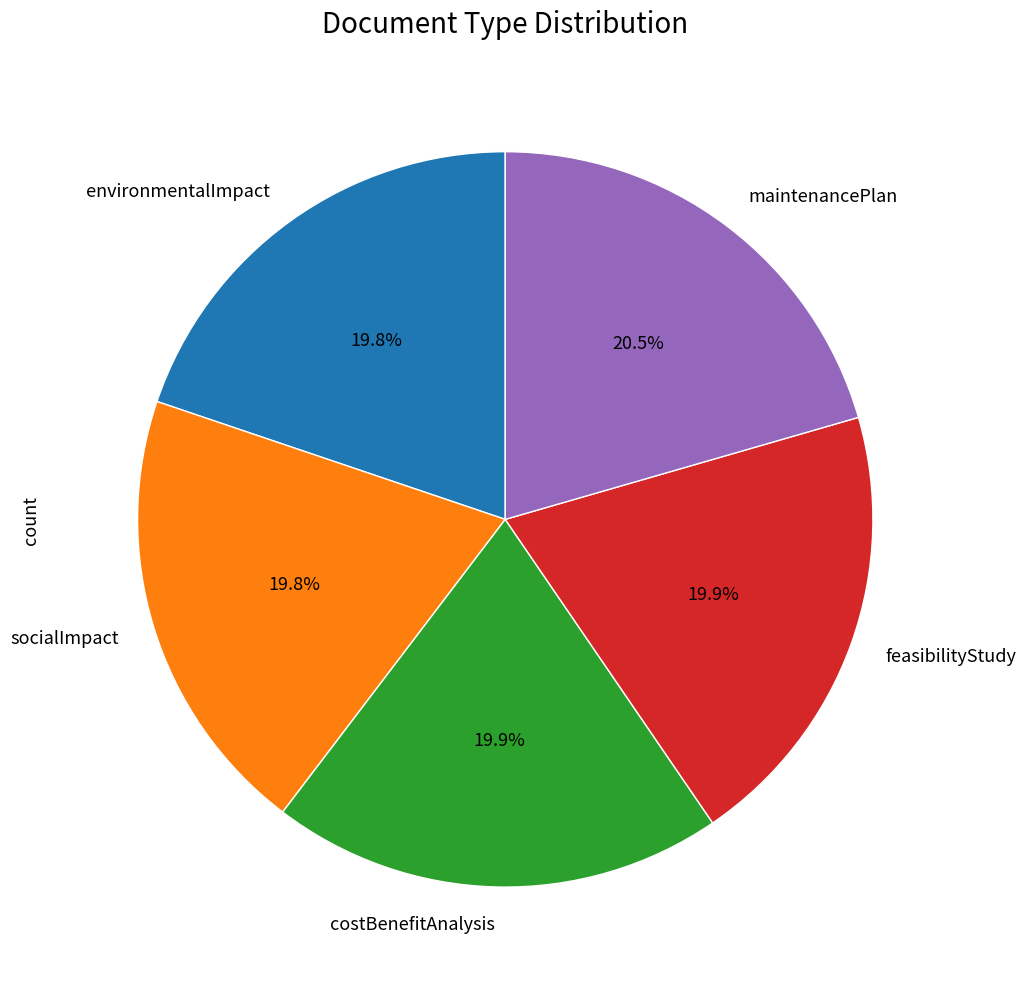

True or false: environmentalImpact accounts for 27% of the total.

False